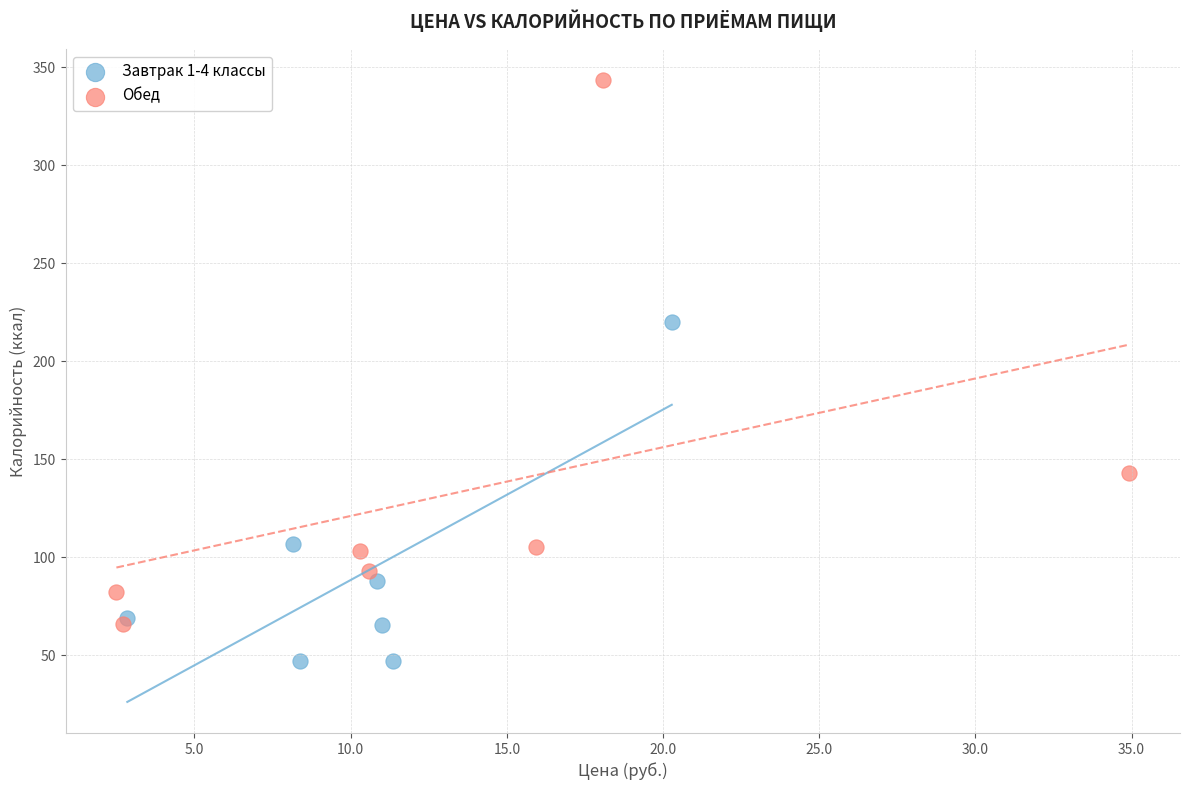

Which series has the widest spread of Y values?

Обед